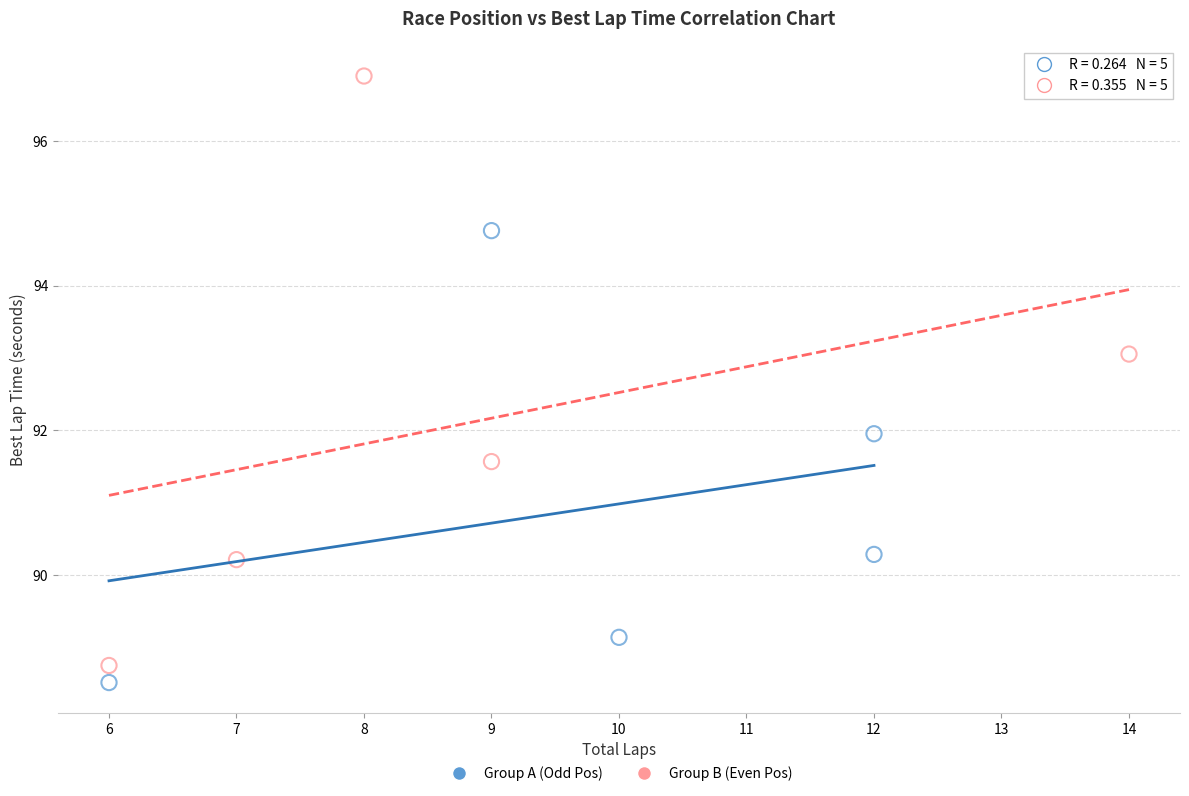

Which series reaches the maximum Y coordinate?

Group B (Even Pos)